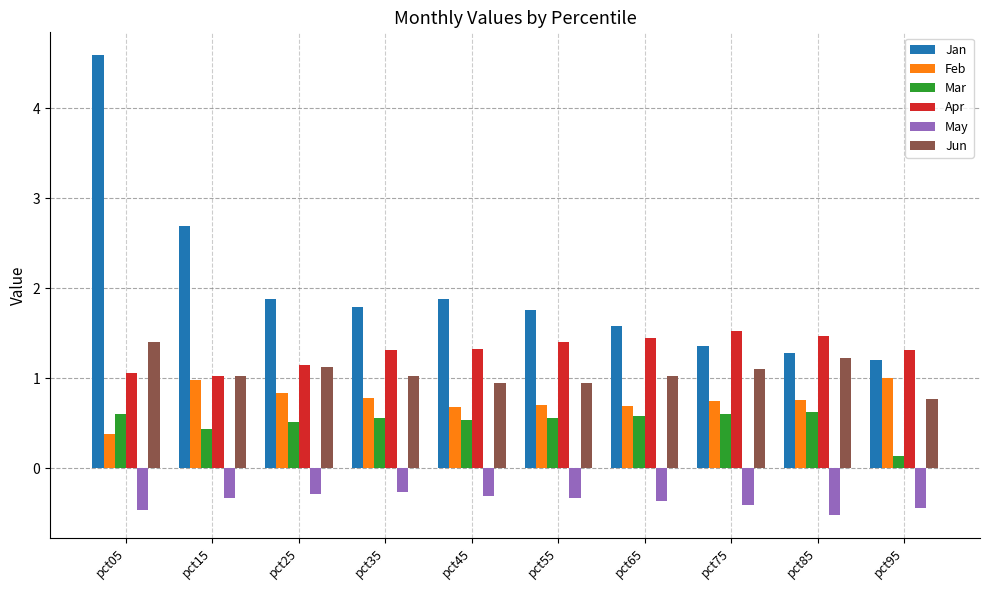

What value does the Apr series have at pct75?

1.5